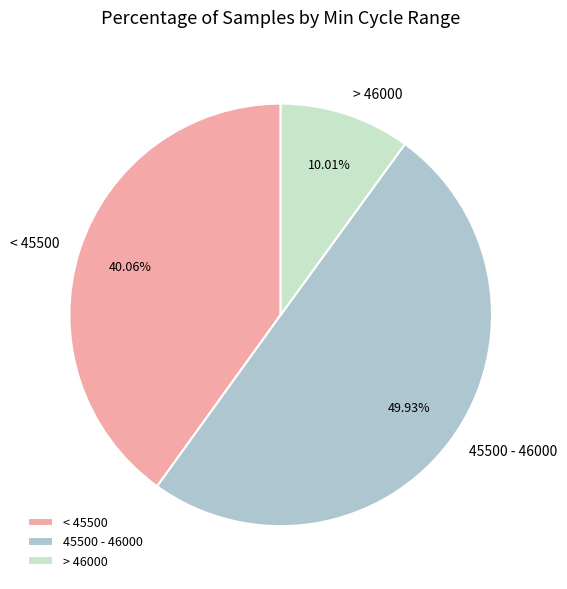

Rank the categories by value from highest to lowest.

45500 - 46000, < 45500, > 46000